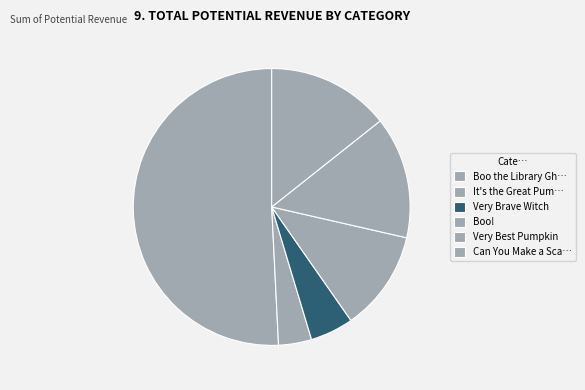

How many segments does this pie chart have?

6